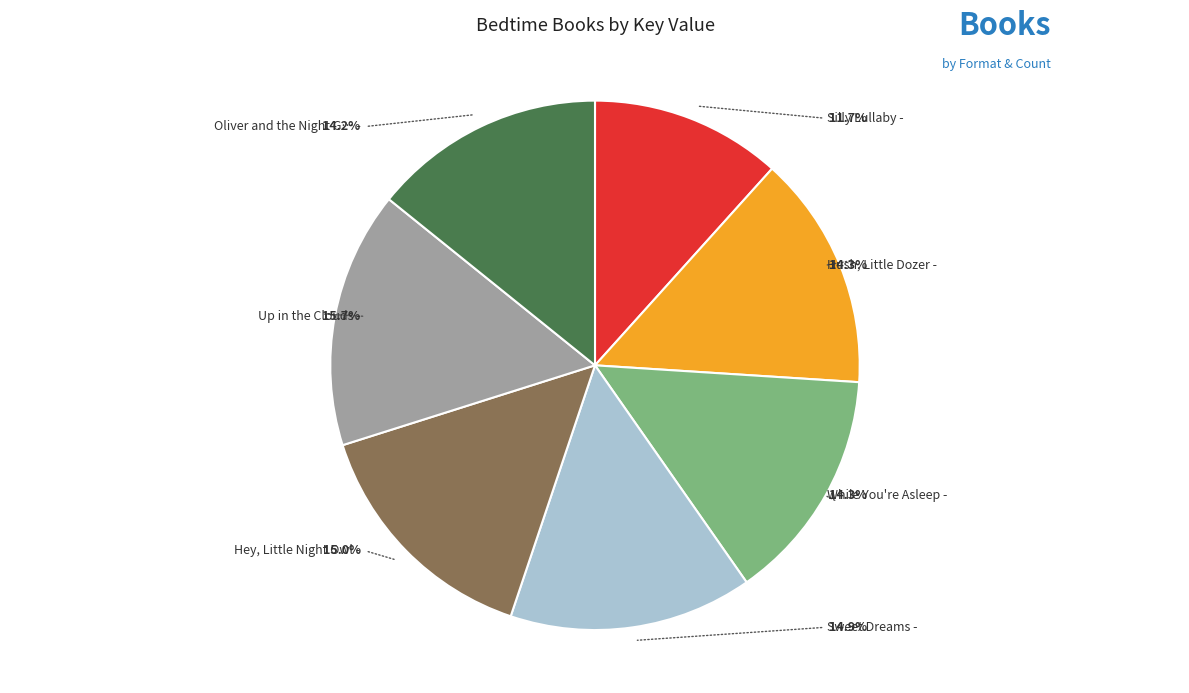

Which has a higher value, Silly Lullaby or Hey, Little Night Owl?

Hey, Little Night Owl